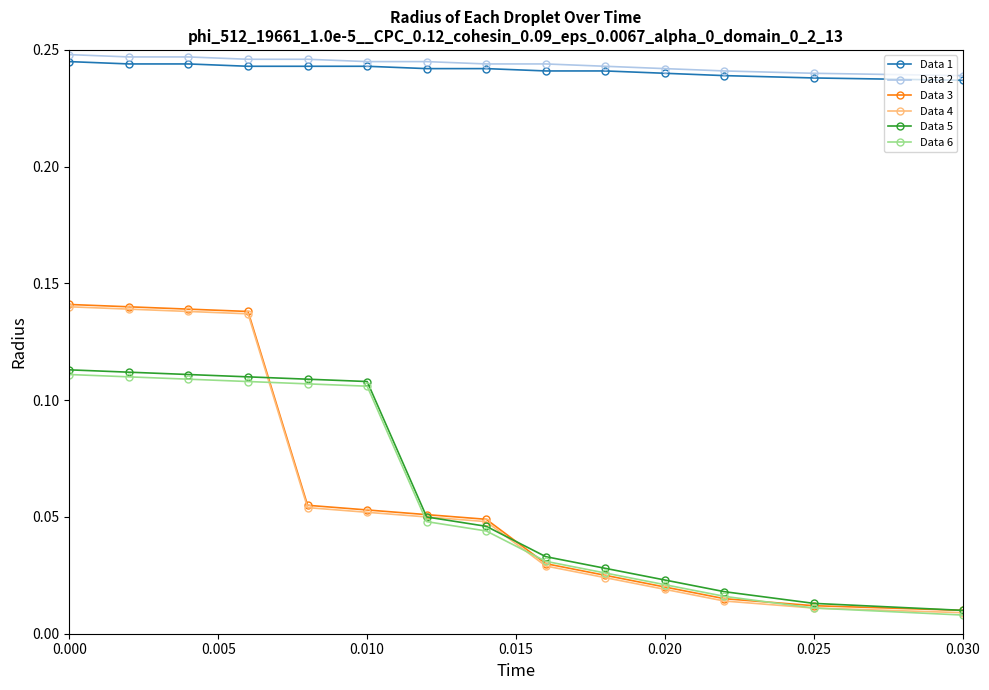

Is this an area chart (filled region under the line)?

No